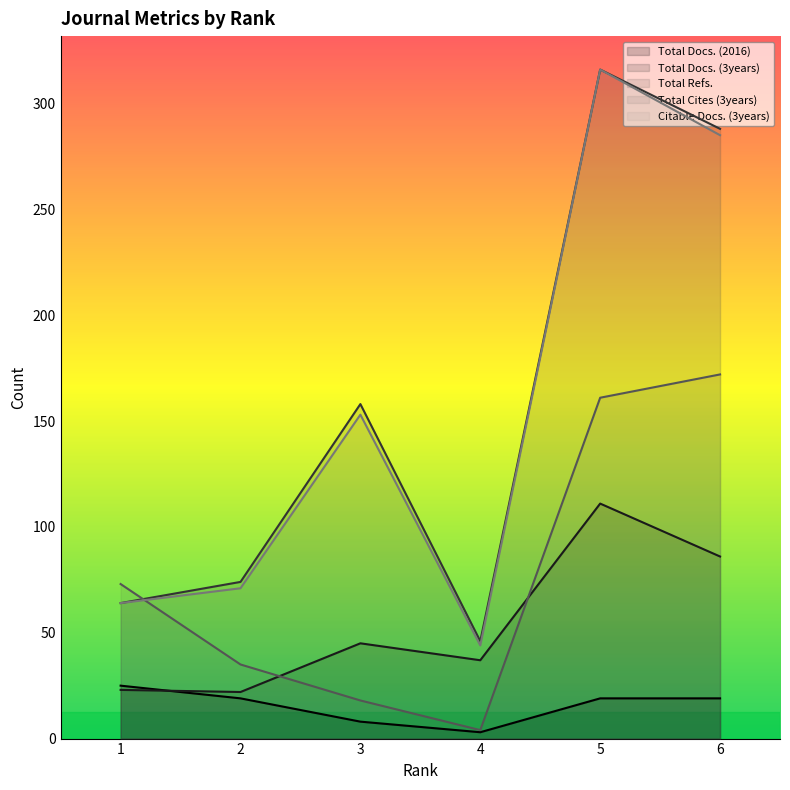

Count the number of data series in this chart.

5